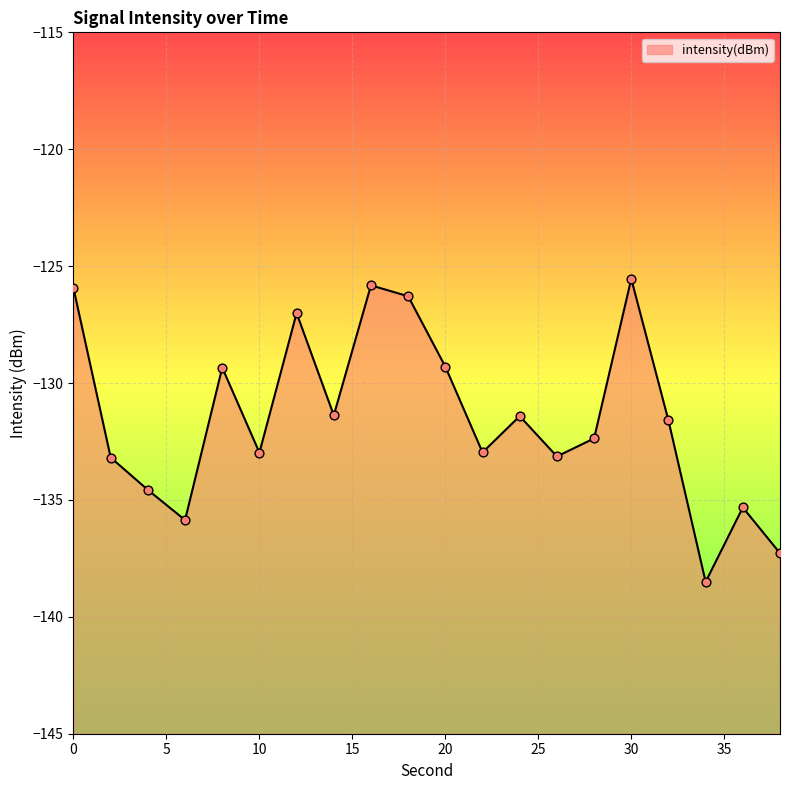

What is the change in value from 4 to 20?

+5.3